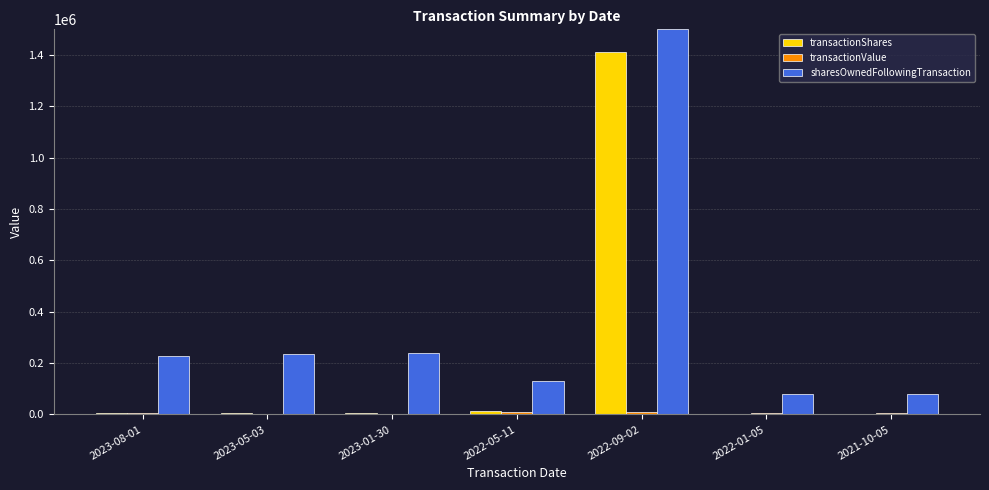

True or false: sharesOwnedFollowingTransaction has a value of 97814 at 2023-08-01.

False